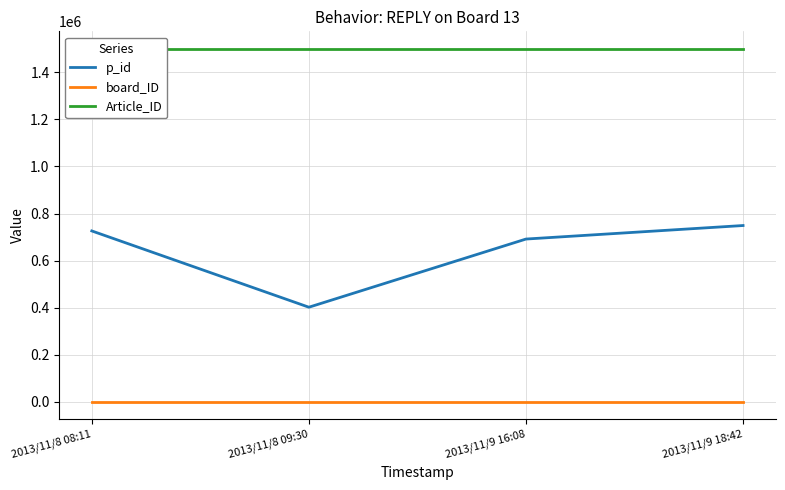

What is the total value across all series at 2013/11/9 18:42?

2248548